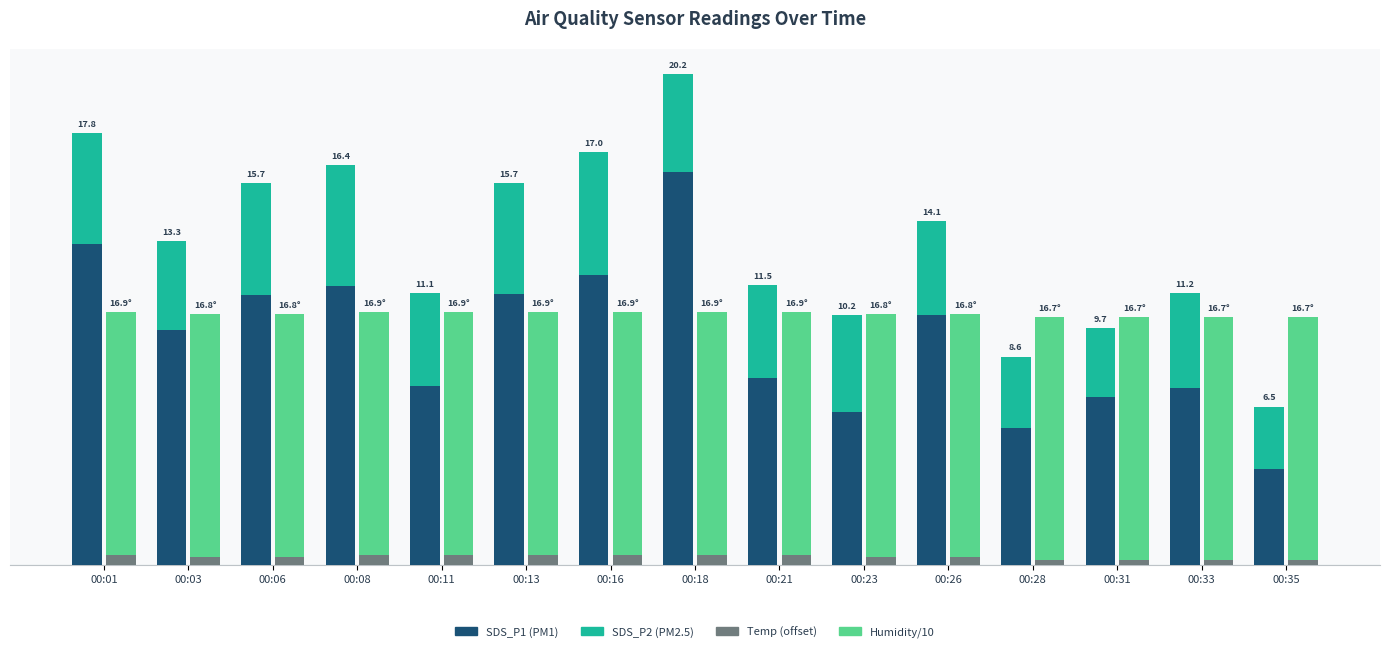

At how many categories does at least one series exceed 3?

15